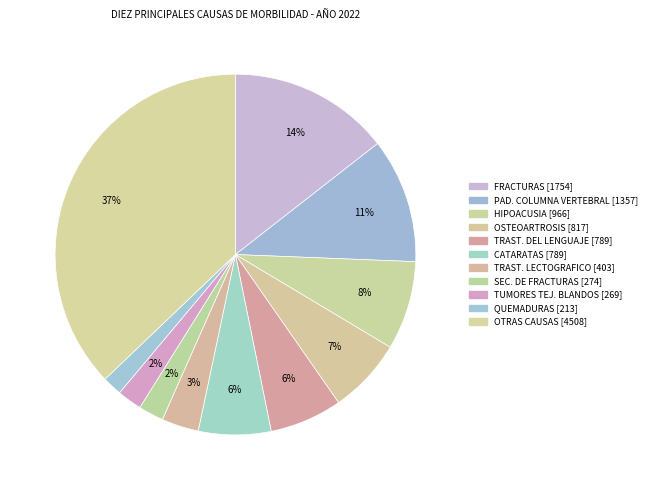

Count the number of slices in the pie.

11